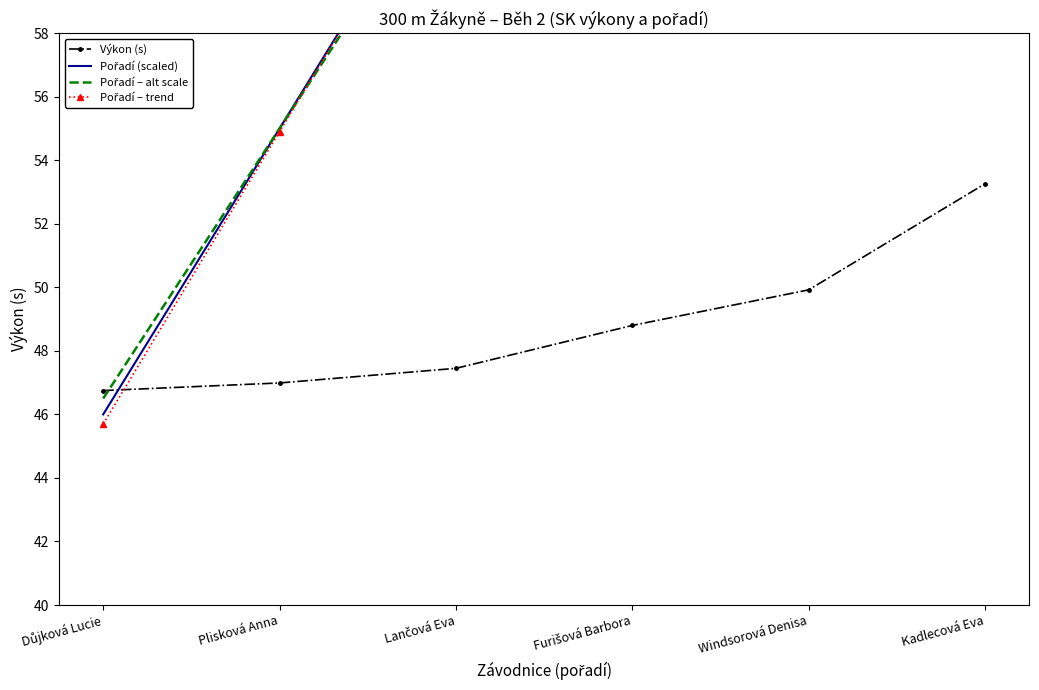

Is this an area chart (filled region under the line)?

No